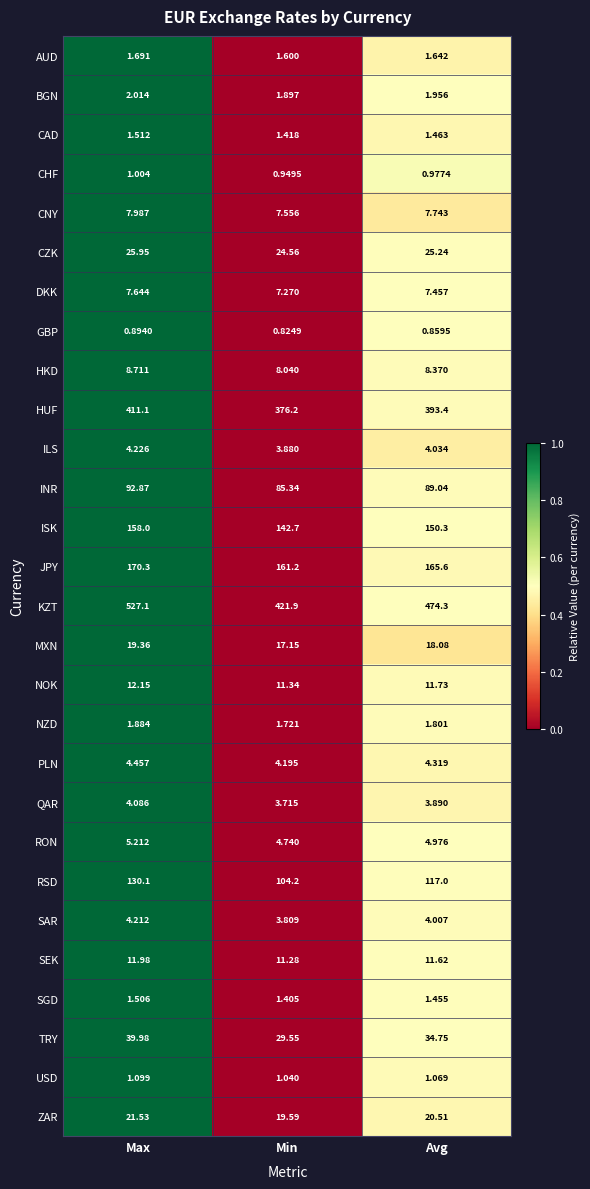

Which series changed the most between Min and Avg?

KZT